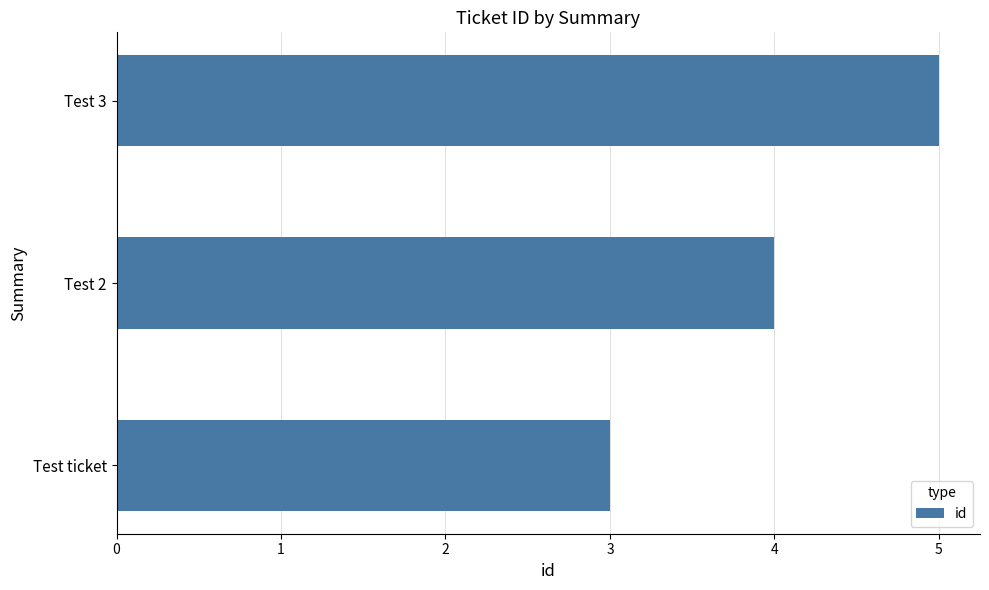

Which has a higher value, Test 2 or Test ticket?

Test 2